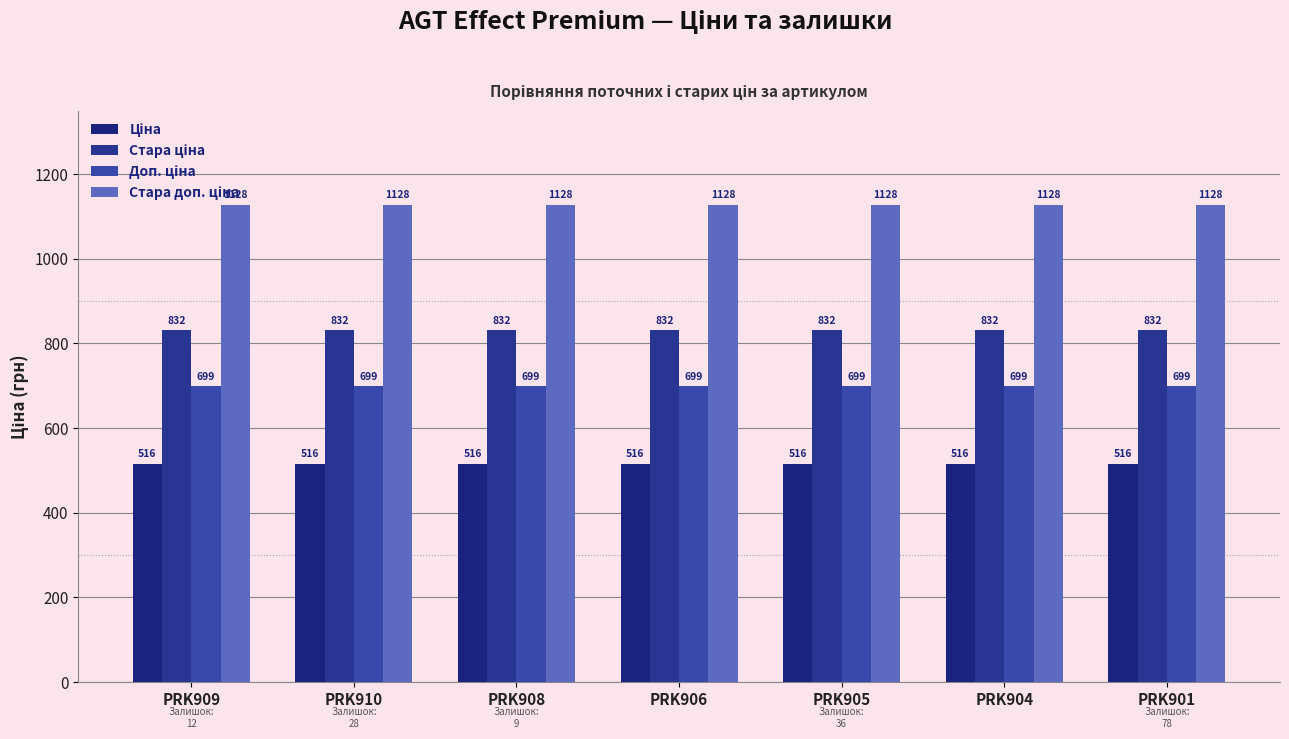

Reading left to right, list all the values displayed in this chart.

Ціна: PRK909=515.8	PRK910=515.8	PRK908=515.8	PRK906=515.8	PRK905=515.8	PRK904=515.8	PRK901=515.8
Стара ціна: PRK909=832.4	PRK910=832.4	PRK908=832.4	PRK906=832.4	PRK905=832.4	PRK904=832.4	PRK901=832.4
Доп. ціна: PRK909=699.0	PRK910=699.0	PRK908=699.0	PRK906=699.0	PRK905=699.0	PRK904=699.0	PRK901=699.0
Стара доп. ціна: PRK909=1128.0	PRK910=1128.0	PRK908=1128.0	PRK906=1128.0	PRK905=1128.0	PRK904=1128.0	PRK901=1128.0